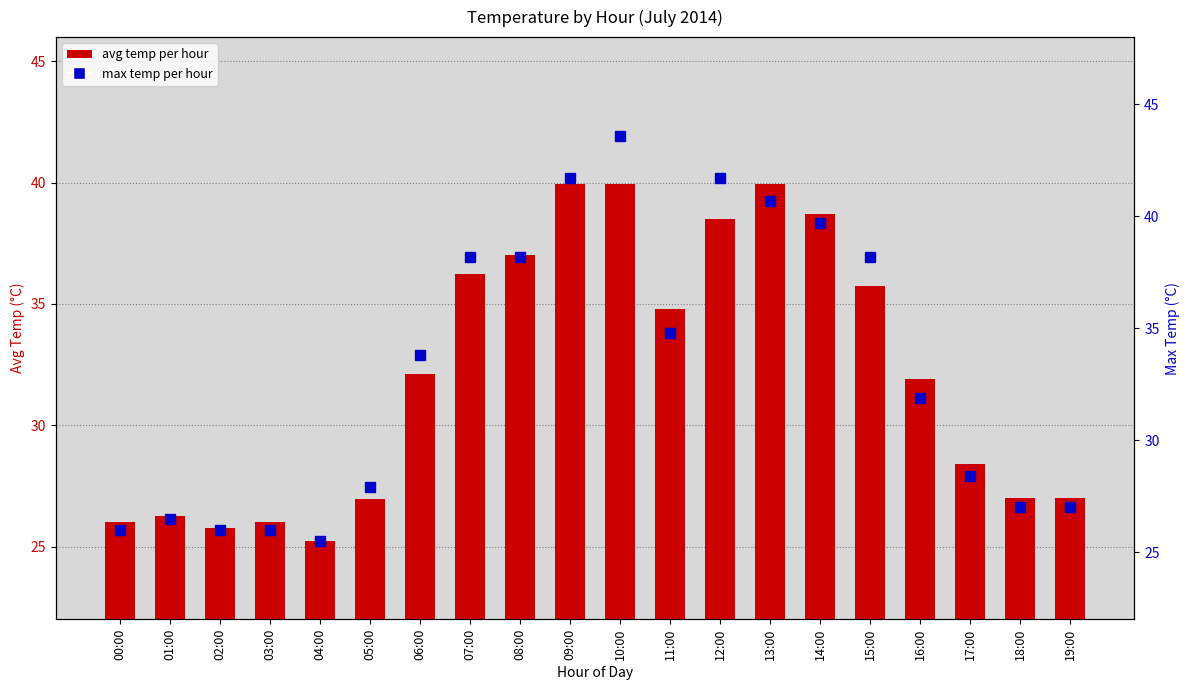

Reading right to left, what are all the values shown in this chart?

avg temp per hour: 27.0	27.0	28.4	31.9	35.8	38.7	40.0	38.5	34.8	40.0	40.0	37.0	36.2	32.1	26.9	25.2	26.0	25.8	26.2	26.0
max temp per hour: 27.0	27.0	28.4	31.9	38.2	39.7	40.7	41.7	34.8	43.6	41.7	38.2	38.2	33.8	27.9	25.5	26.0	26.0	26.5	26.0